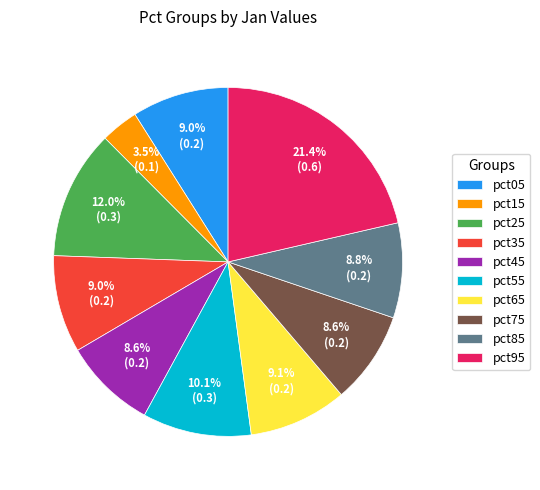

What percentage is the pct25 slice, to the nearest percent?

12%